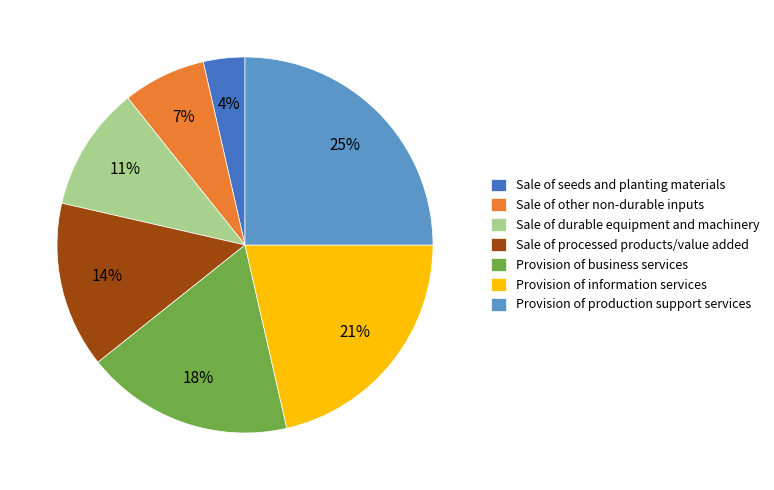

Is Sale of other non-durable inputs the majority of the pie?

No